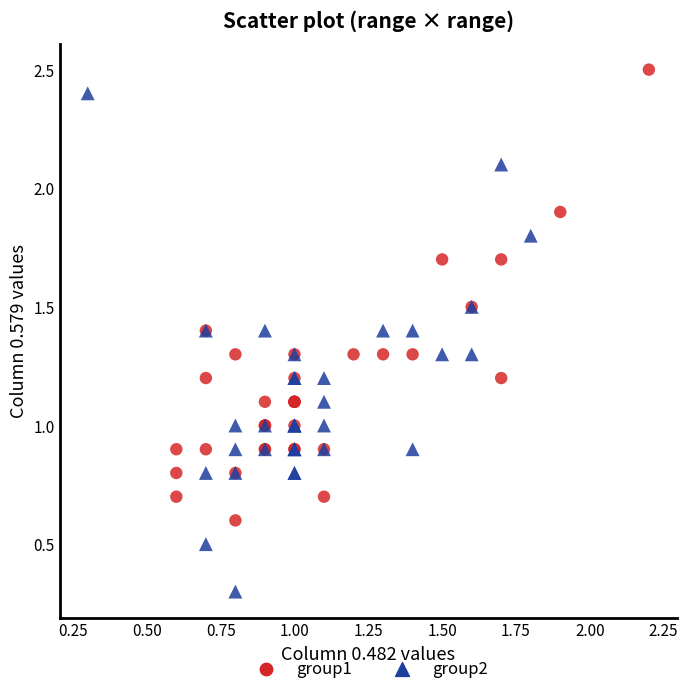

Which series reaches the minimum Y coordinate?

group2